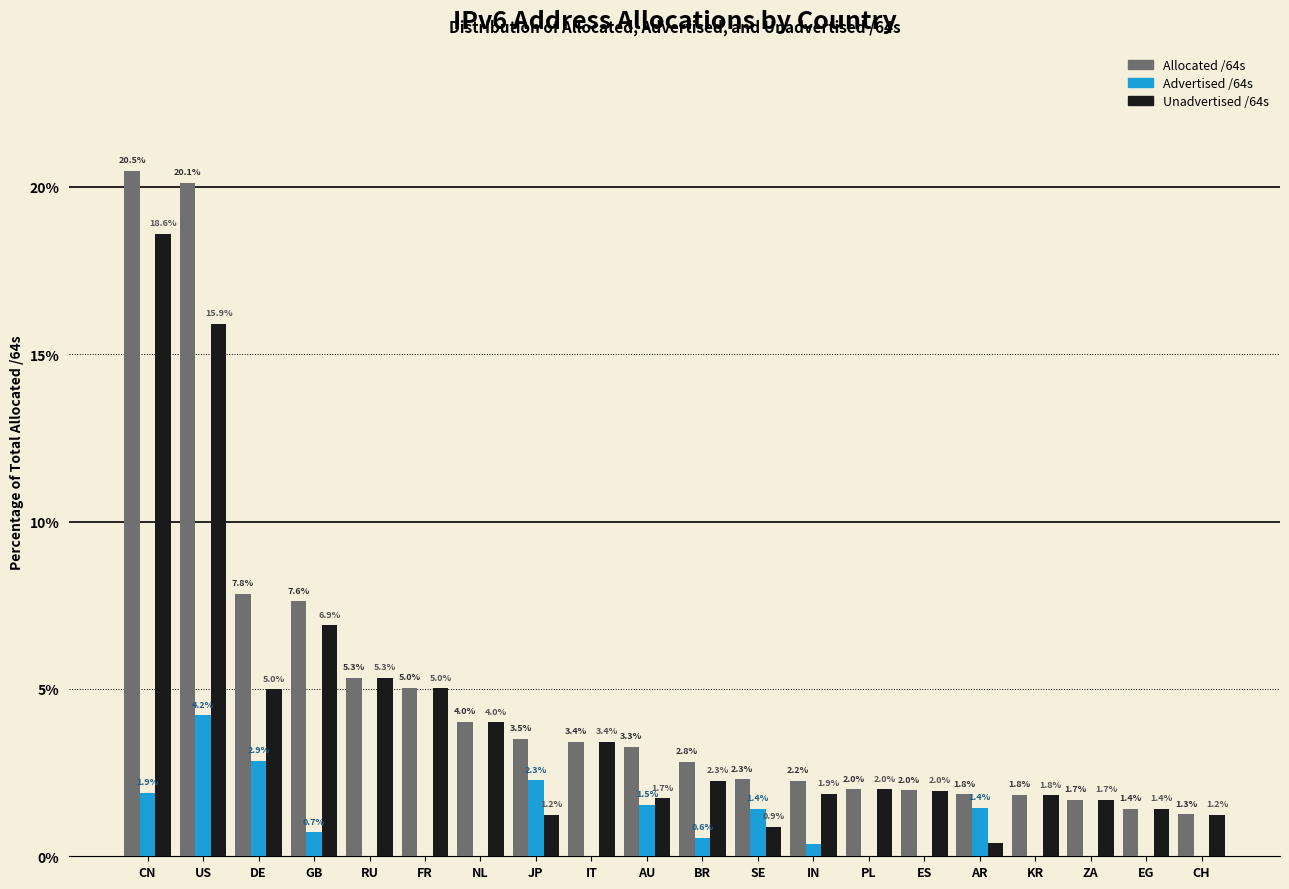

Is the value of Allocated /64s at EG greater than the value of Advertised /64s at AU?

No